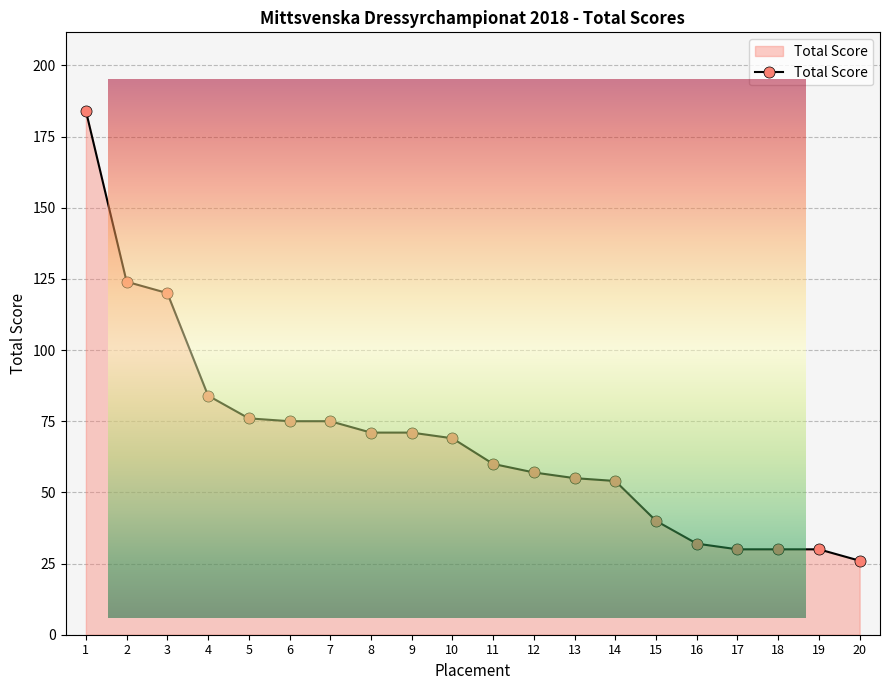

What is the greatest value displayed?

184